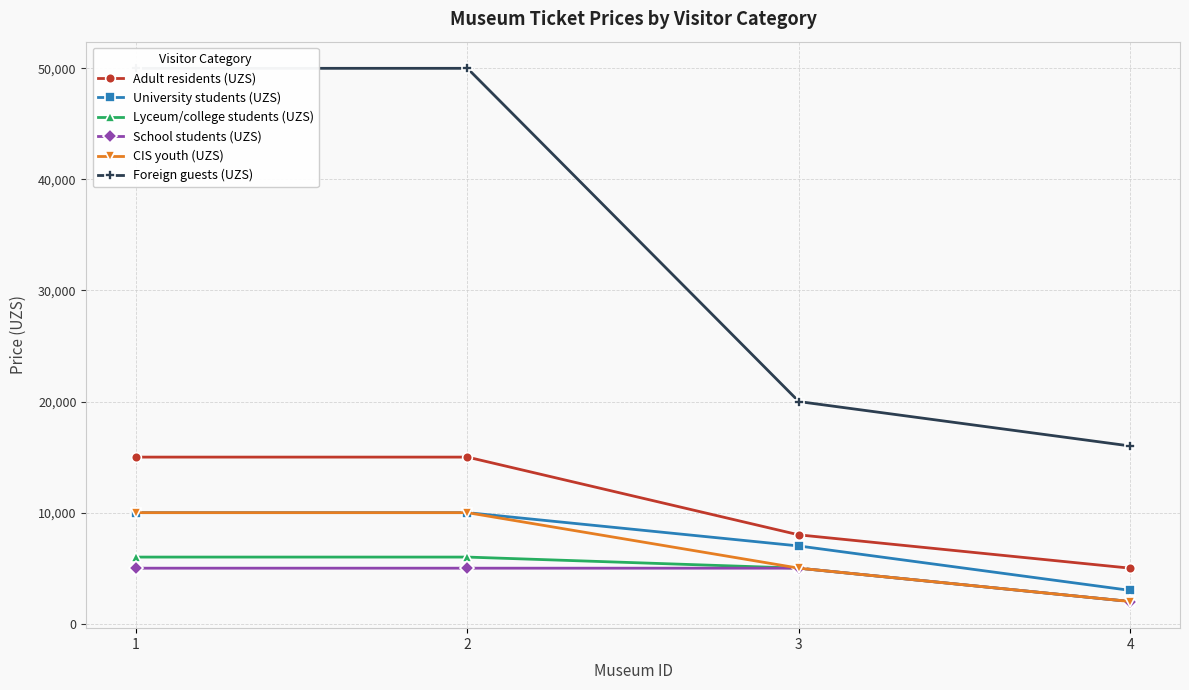

True or false: School students (UZS) has a value of 2000 at 4.

True